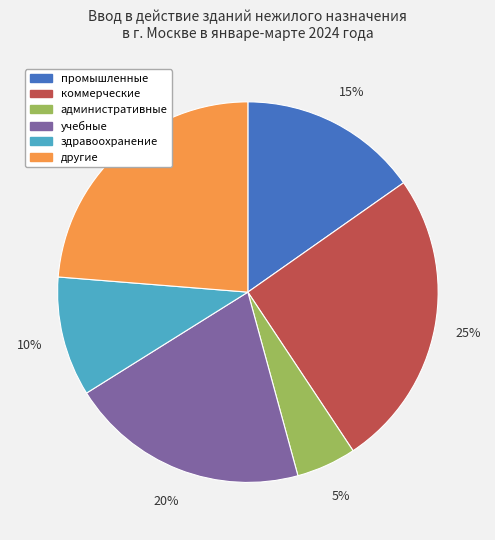

What percentage is the учебные slice, to the nearest percent?

20%